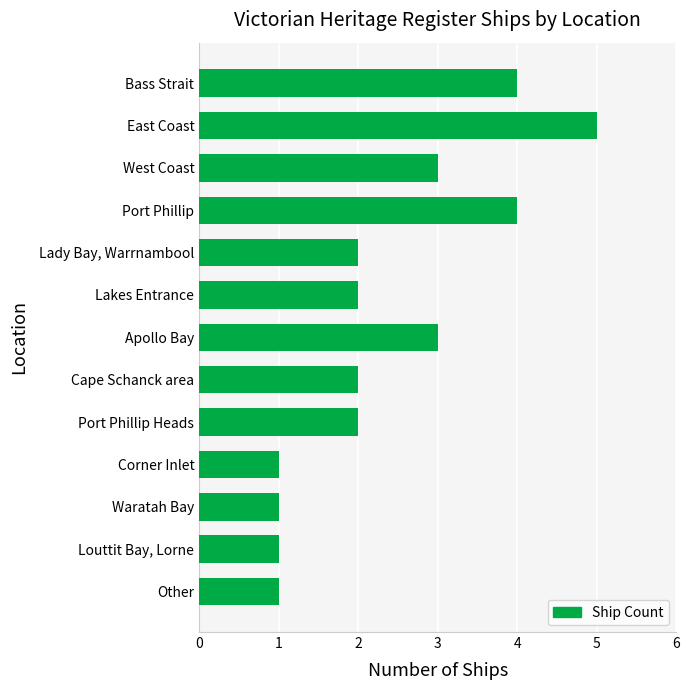

Count the number of categories in the chart.

13